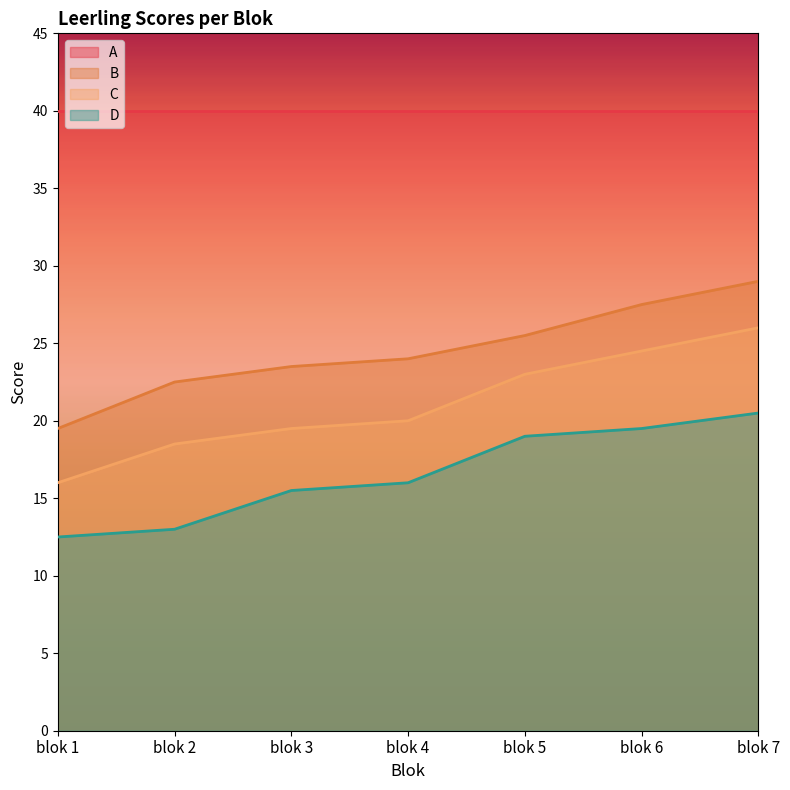

Which has a higher value, blok 3 or blok 1?

blok 3